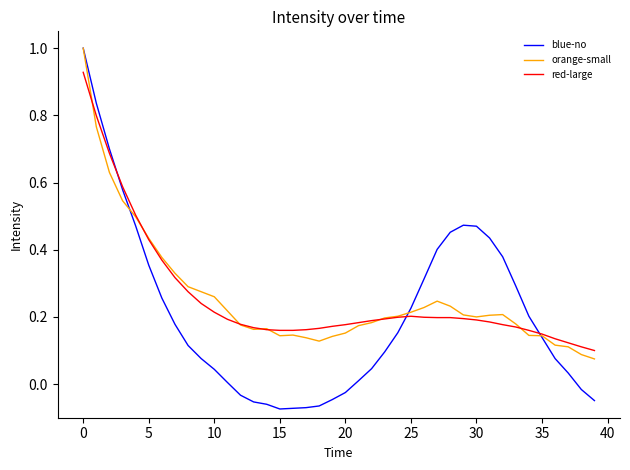

What are all the series names shown in the legend?

blue-no, orange-small, red-large